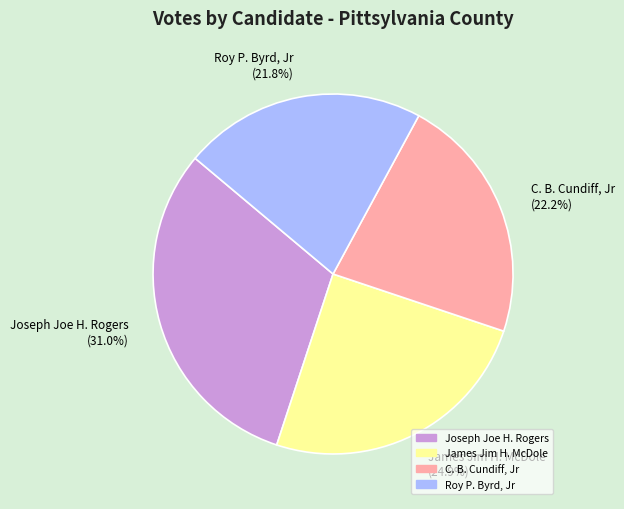

Count the number of slices in the pie.

4